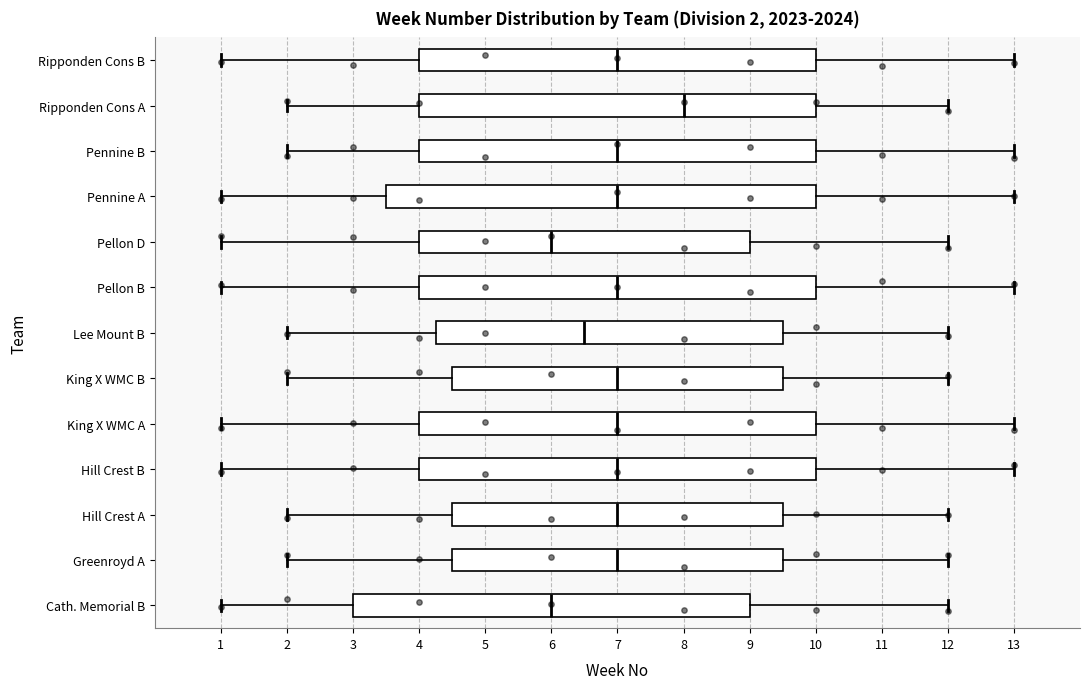

Comparing the boxes themselves (not the whiskers), which one is the widest?

Pennine A